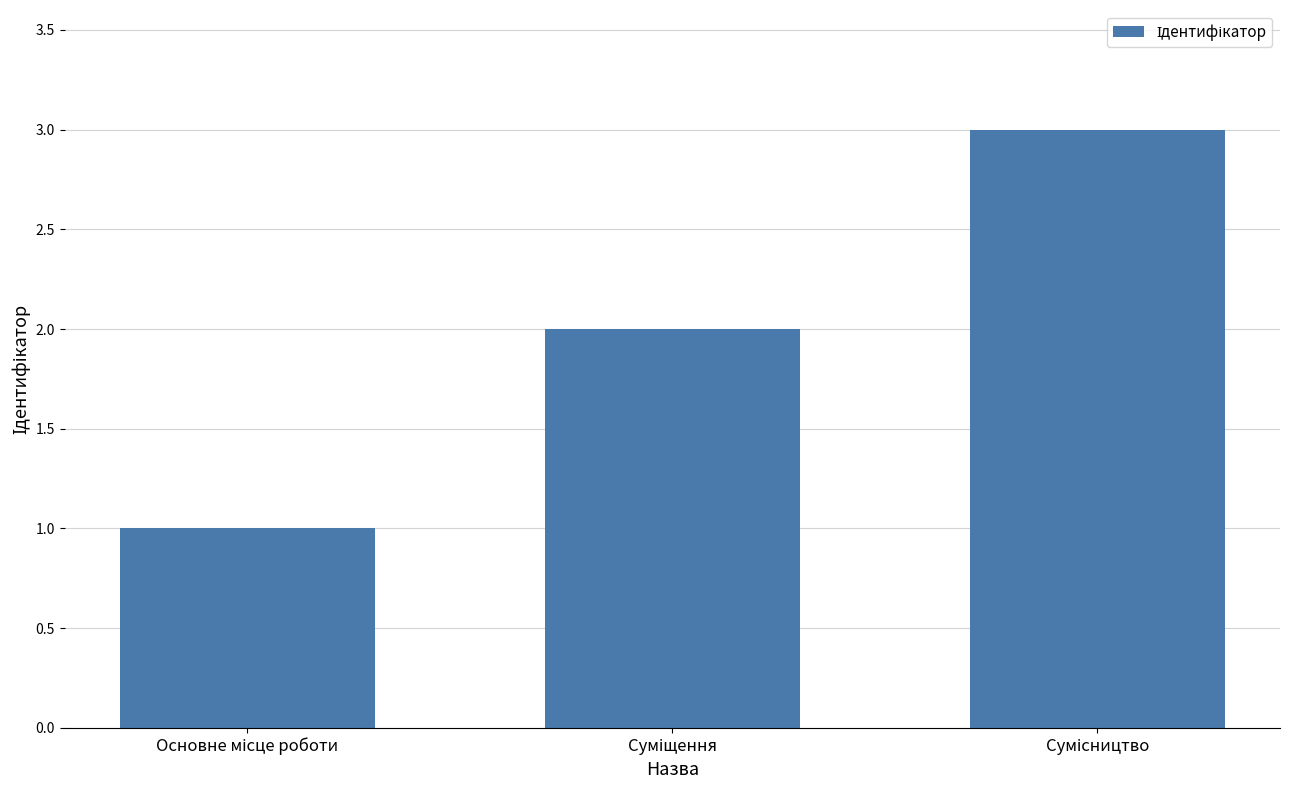

What is the sum of all values?

6